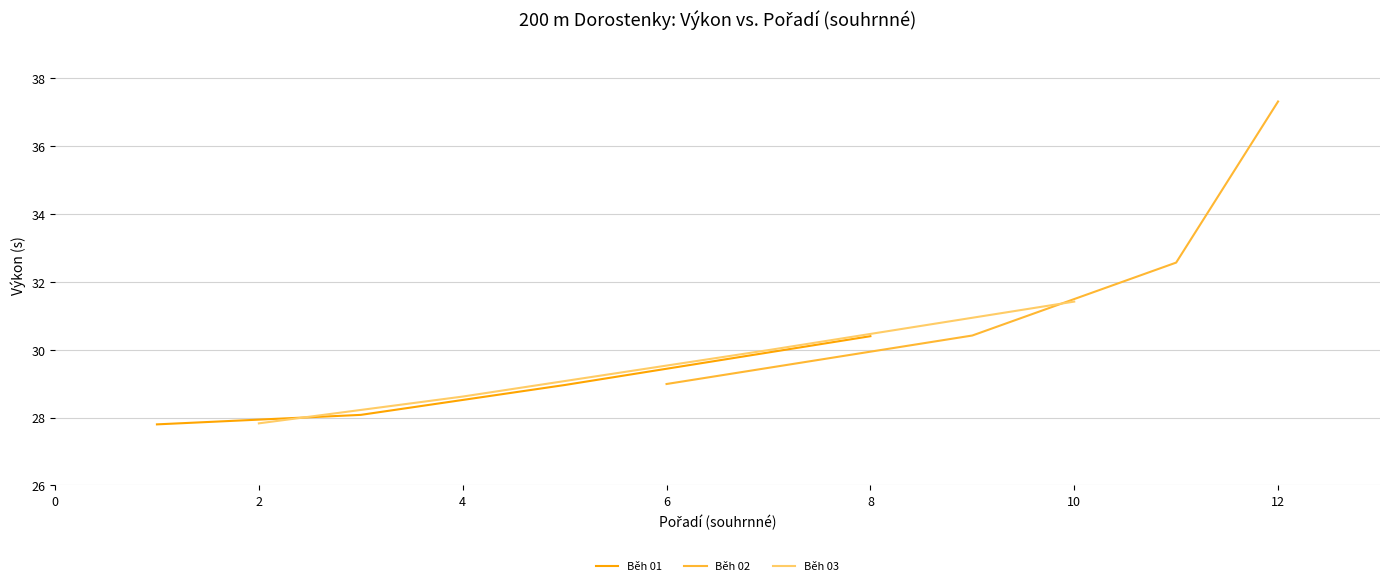

True or false: Běh 02 and Běh 01 intersect in this chart.

False